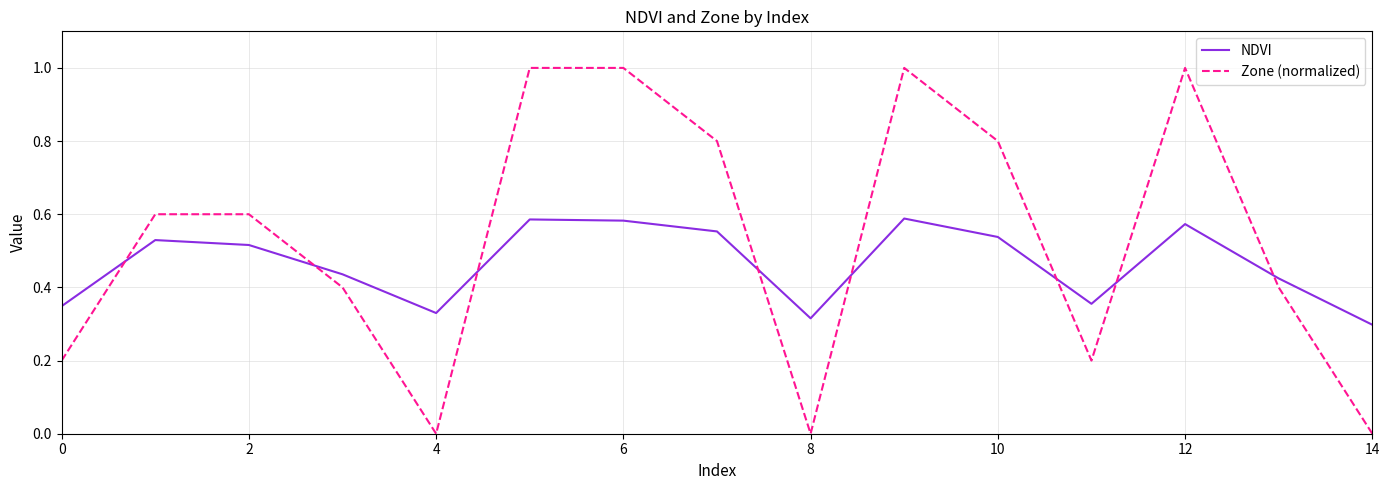

How many lines are shown in the chart?

2